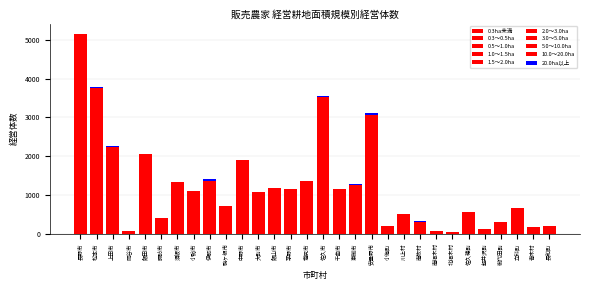

How many data points does each series have?

30